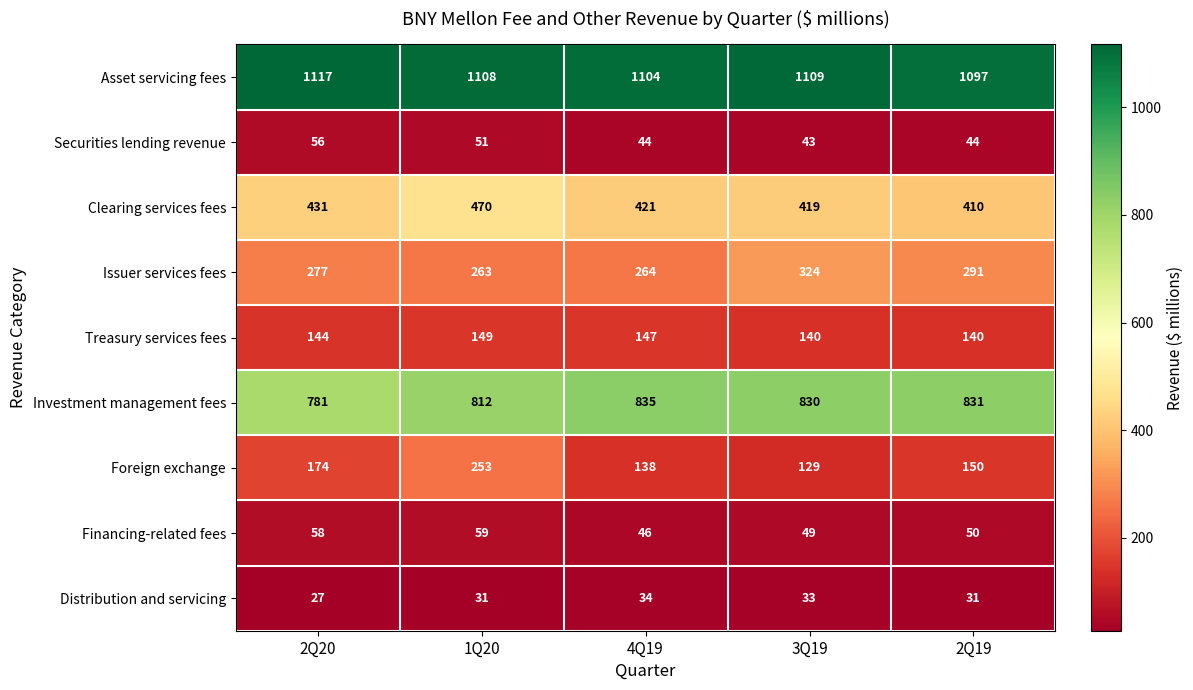

At which label is Clearing services fees closest to 440?

2Q20